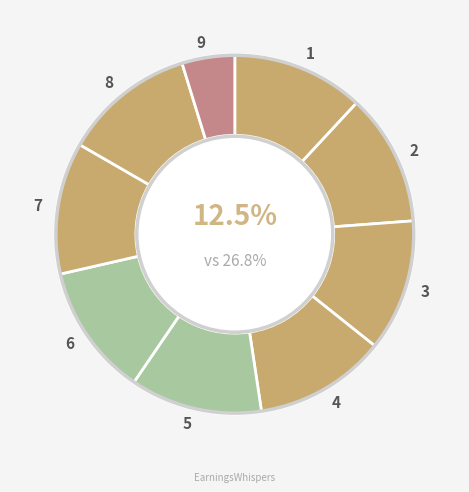

The BSc slice represents 18% of the pie. True or false?

False